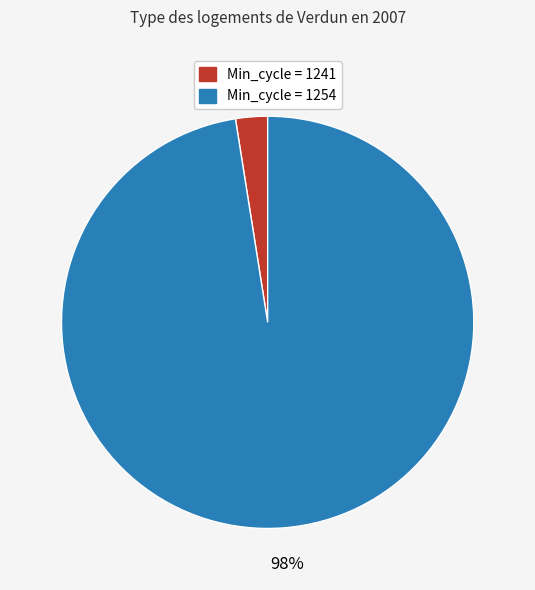

Is there a majority slice in this chart?

Yes